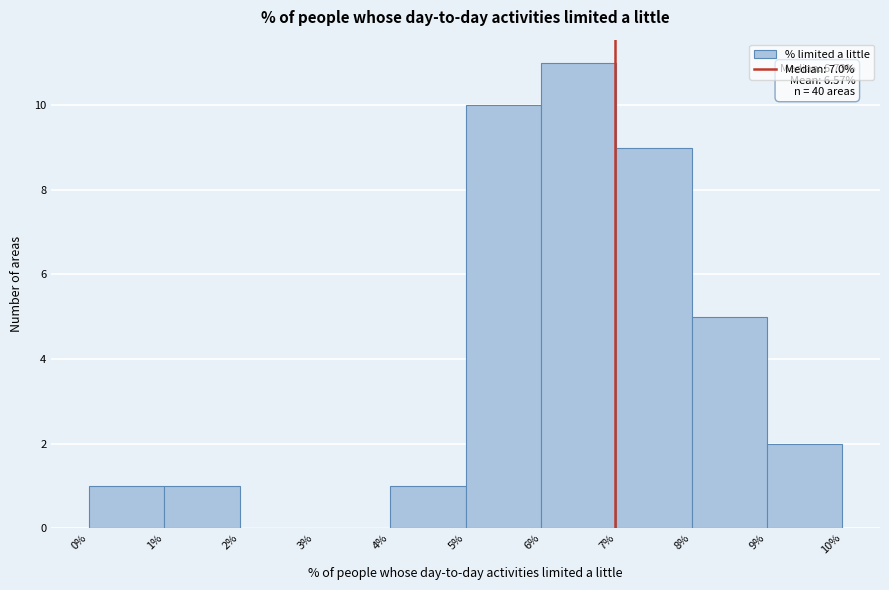

Which range on the x-axis has the tallest bar?

6% to 7%